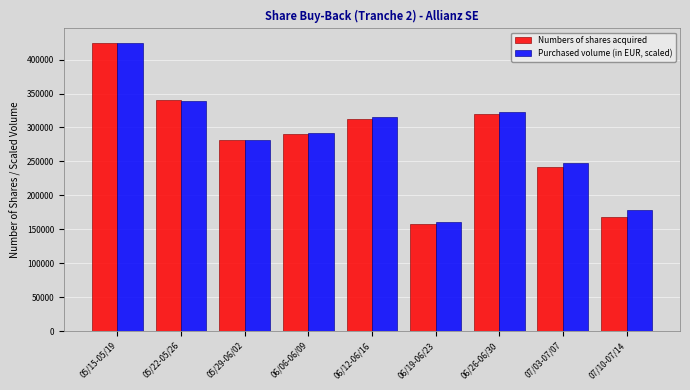

List the series in order of their overall mean, lowest first.

Numbers of shares acquired, Purchased volume (in EUR, scaled)